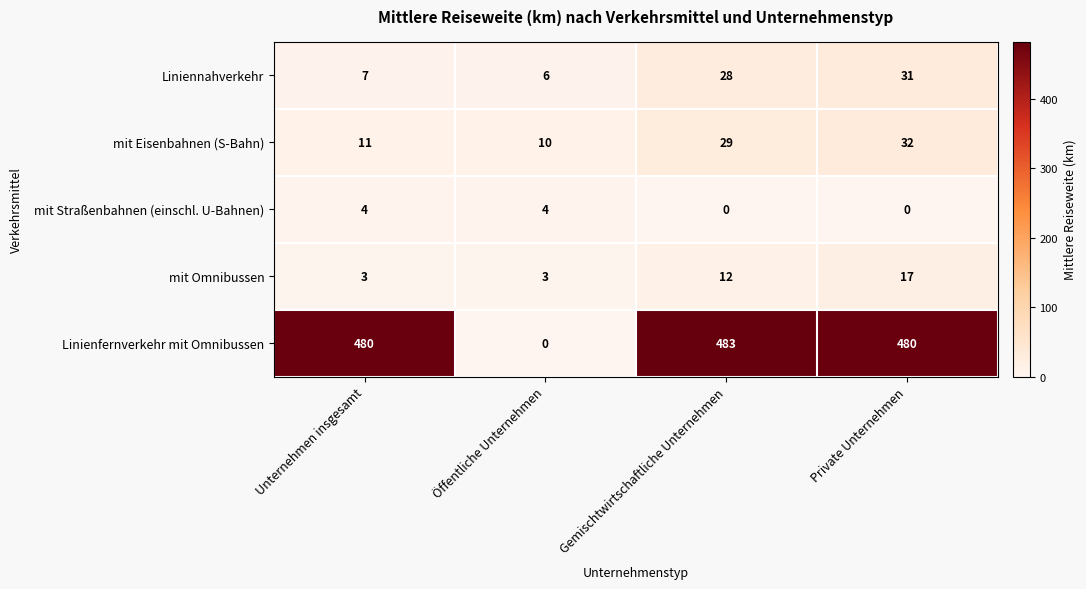

What is the sum of all Linienfernverkehr mit Omnibussen values?

1443